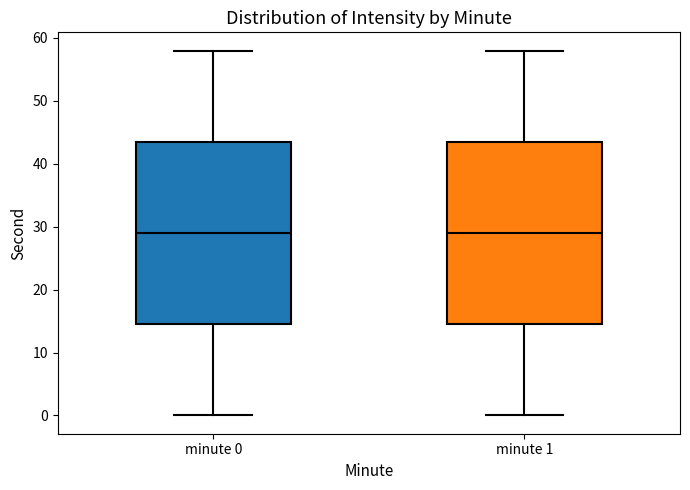

Reading left to right, read every box against the y-axis: the position of its median line, the range the box covers, and the ends of its whiskers. The values are not printed on the chart, so give them approximately, as read against the axis.

minute 0: median 29, box 15 to 44, whiskers 0 to 58
minute 1: median 29, box 15 to 44, whiskers 0 to 58